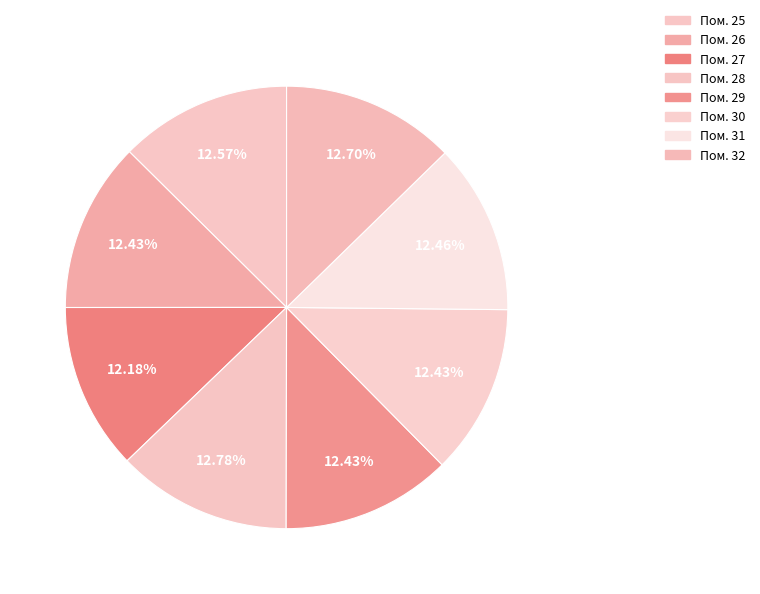

How many slices are in this pie chart?

8